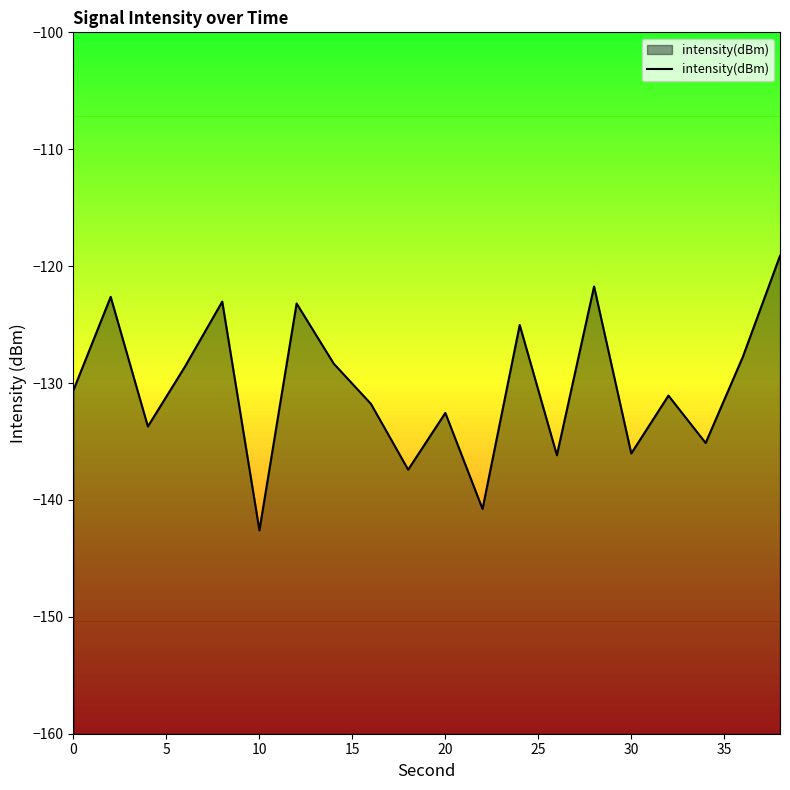

How many lines are shown in the chart?

1